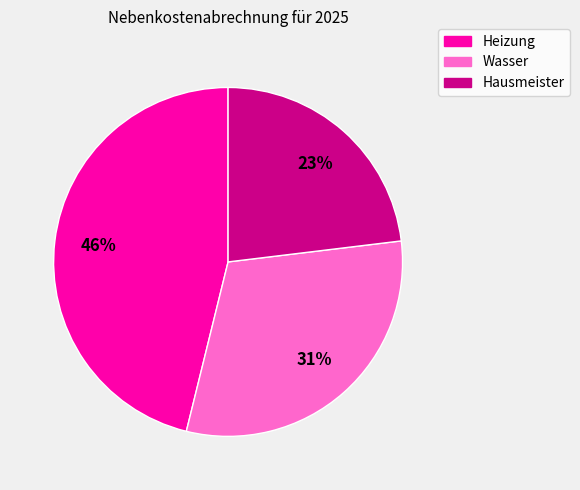

What is the smallest slice in the pie chart?

Hausmeister